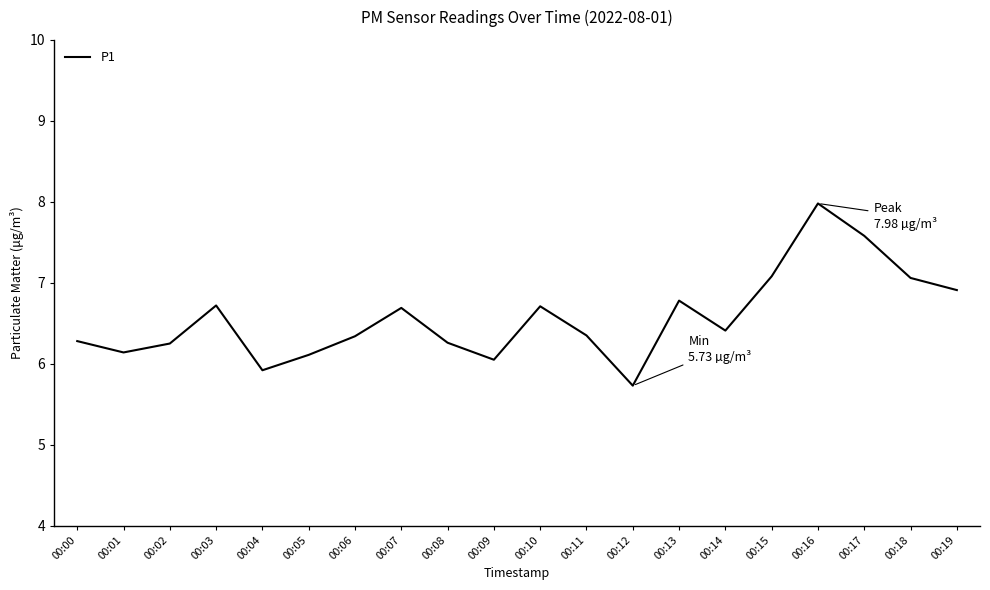

The chart shows a value of 6.3 at 00:08. True or false?

True